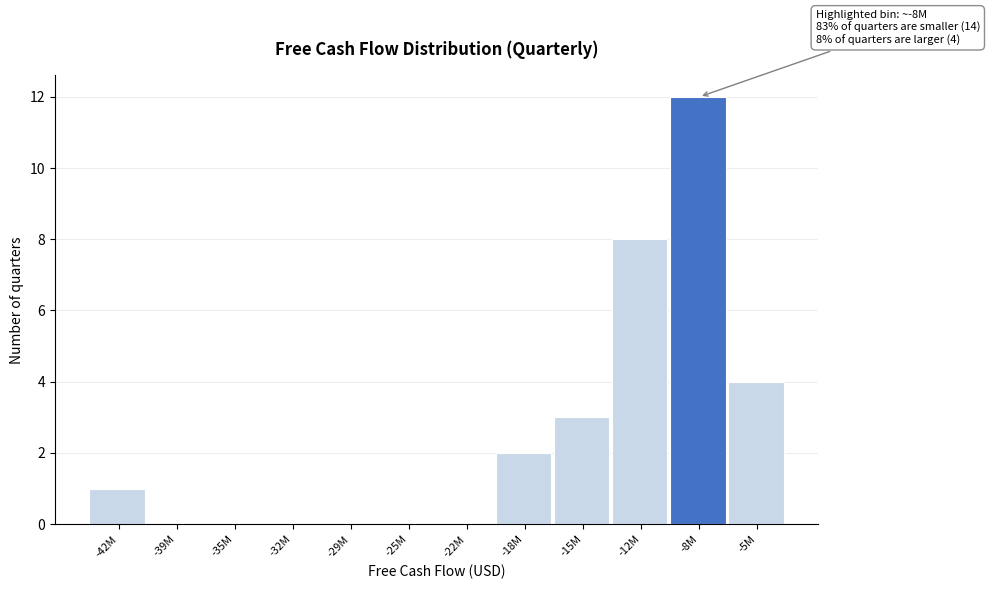

Reading left to right, what are all the values shown in this chart?

-42M=1	-39M=0	-35M=0	-32M=0	-29M=0	-25M=0	-22M=0	-18M=2	-15M=3	-12M=8	-8M=12	-5M=4